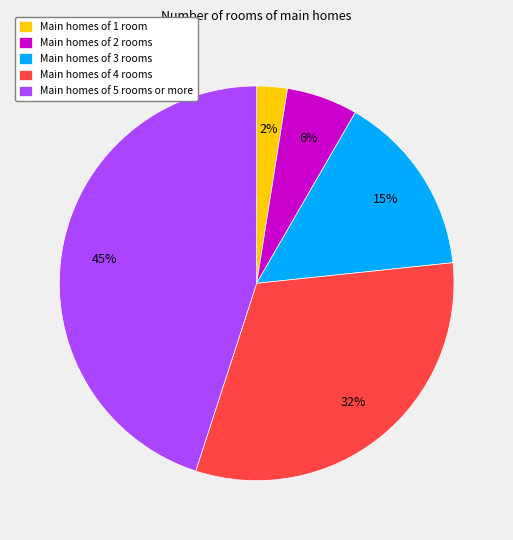

Which slice is the smallest?

Main homes of 1 room